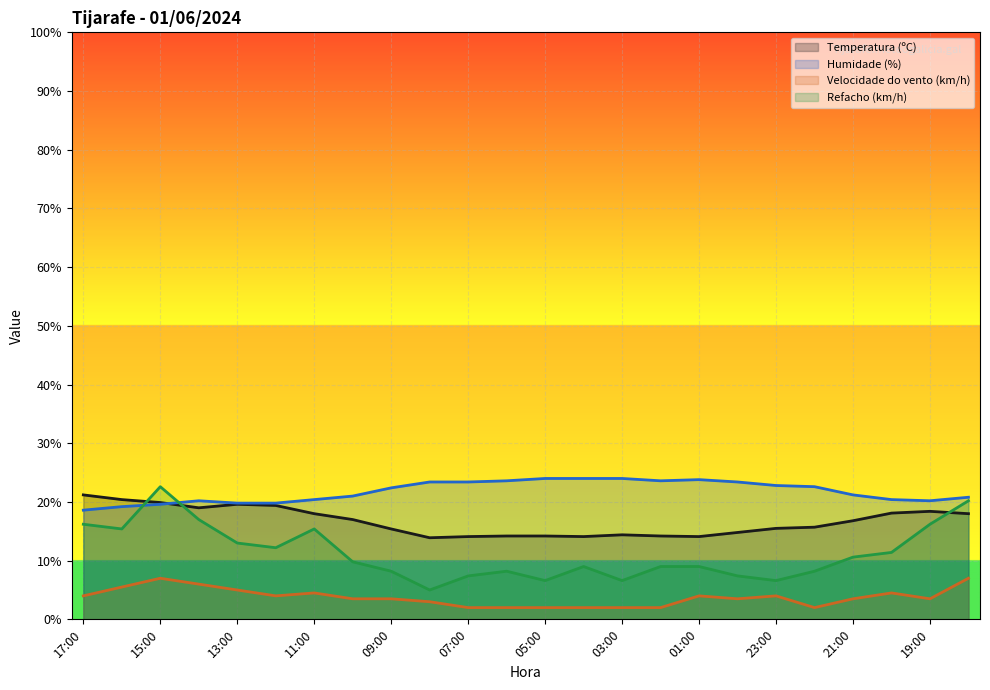

Reading right to left, extract all data points from this chart.

Temperatura (ºC): 18.0	18.4	18.1	16.8	15.7	15.5	14.8	14.1	14.2	14.4	14.1	14.2	14.2	14.1	13.9	15.4	17.0	18.0	19.4	19.6	19.0	19.9	20.4	21.2
Humidade (%): 20.8	20.2	20.4	21.2	22.6	22.8	23.4	23.8	23.6	24.0	24.0	24.0	23.6	23.4	23.4	22.4	21.0	20.4	19.8	19.8	20.2	19.6	19.2	18.6
Velocidade do vento (km/h): 7.0	3.5	4.5	3.5	2.0	4.0	3.5	4.0	2.0	2.0	2.0	2.0	2.0	2.0	3.0	3.5	3.5	4.5	4.0	5.0	6.0	7.0	5.5	4.0
Refacho (km/h): 20.2	16.2	11.4	10.6	8.2	6.6	7.4	9.0	9.0	6.6	9.0	6.6	8.2	7.4	5.0	8.2	9.8	15.4	12.2	13.0	17.0	22.6	15.4	16.2